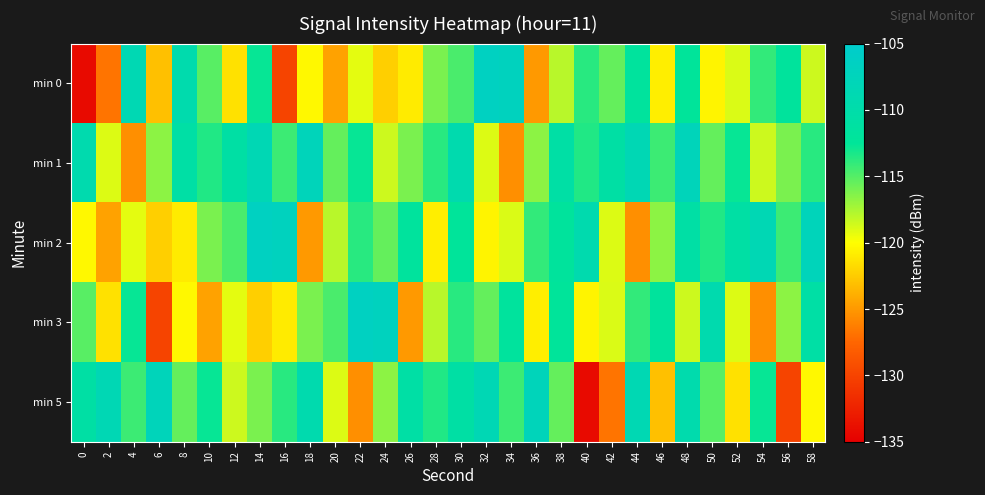

Between 10 and 12, which is larger?

10